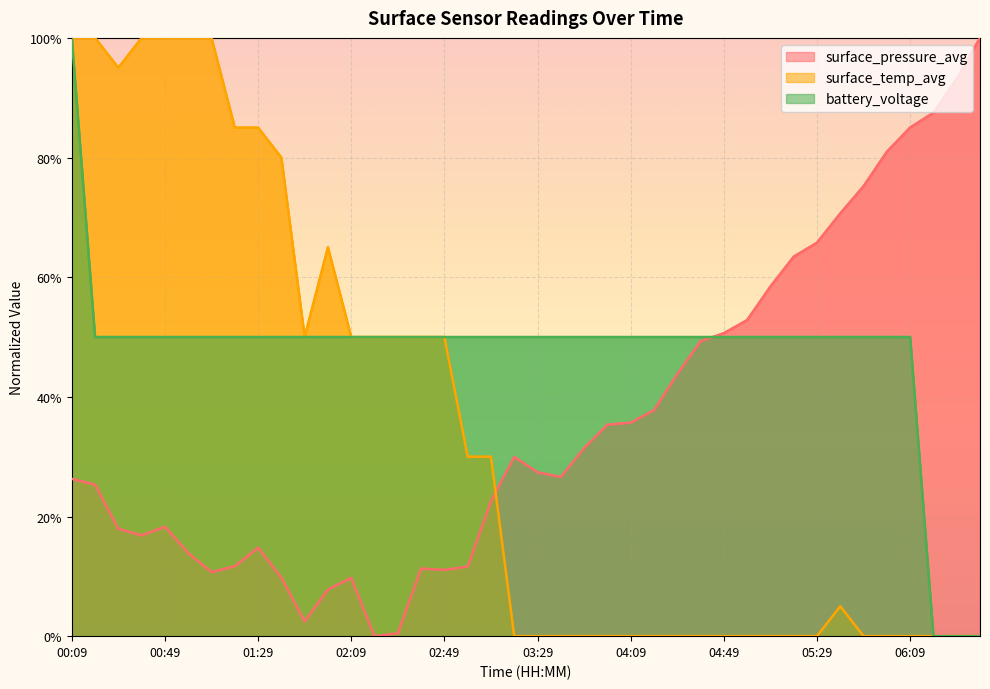

What is the label of the 17th point from the left?

02:49